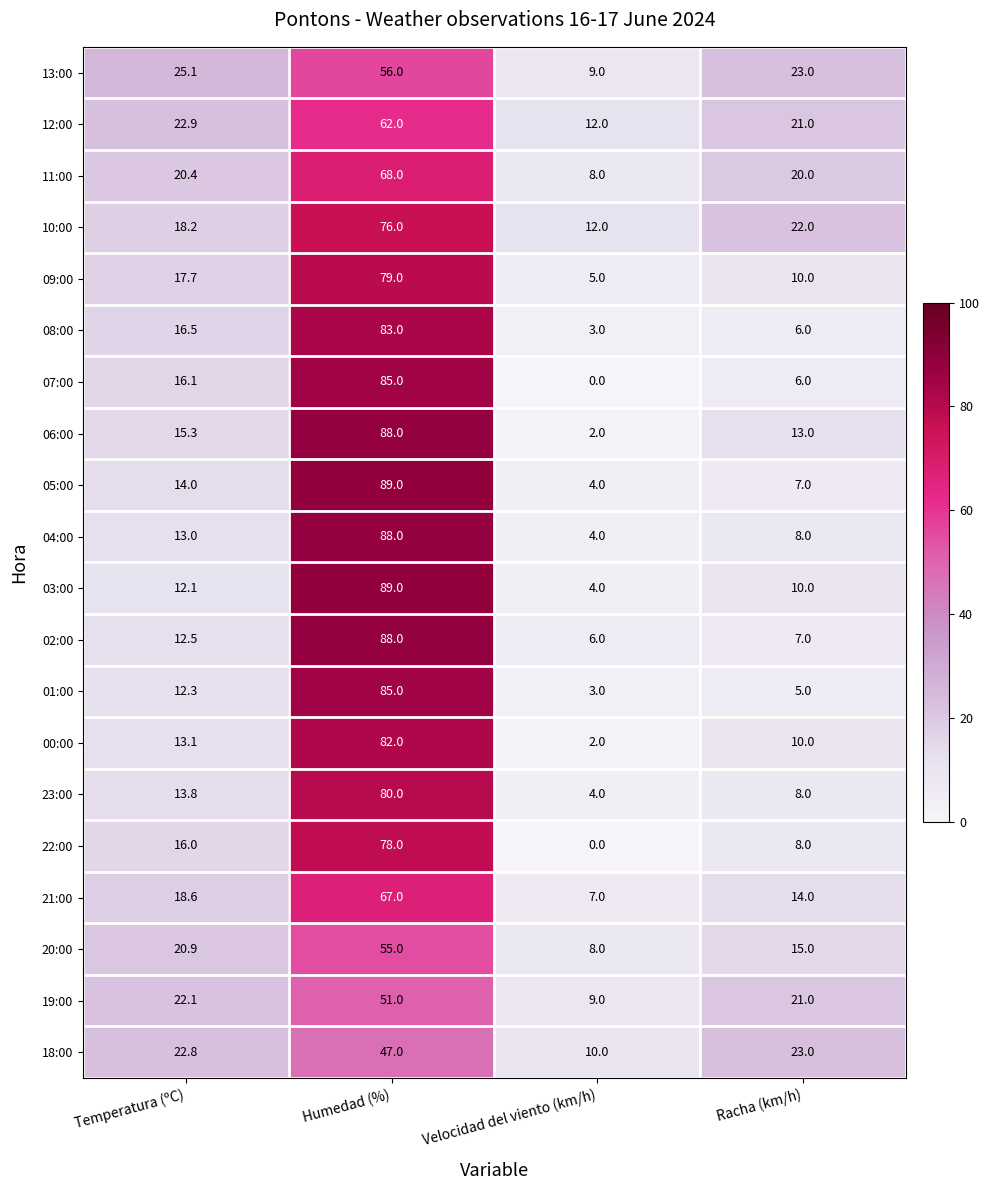

The 18:00 series shows 40.8 at Temperatura (ºC). True or false?

False